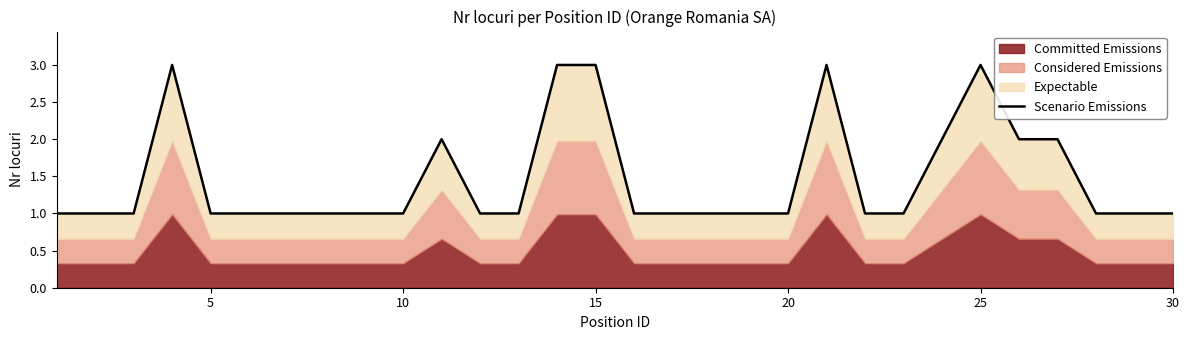

How many points are higher than both their immediate neighbors (excluding endpoints)?

4